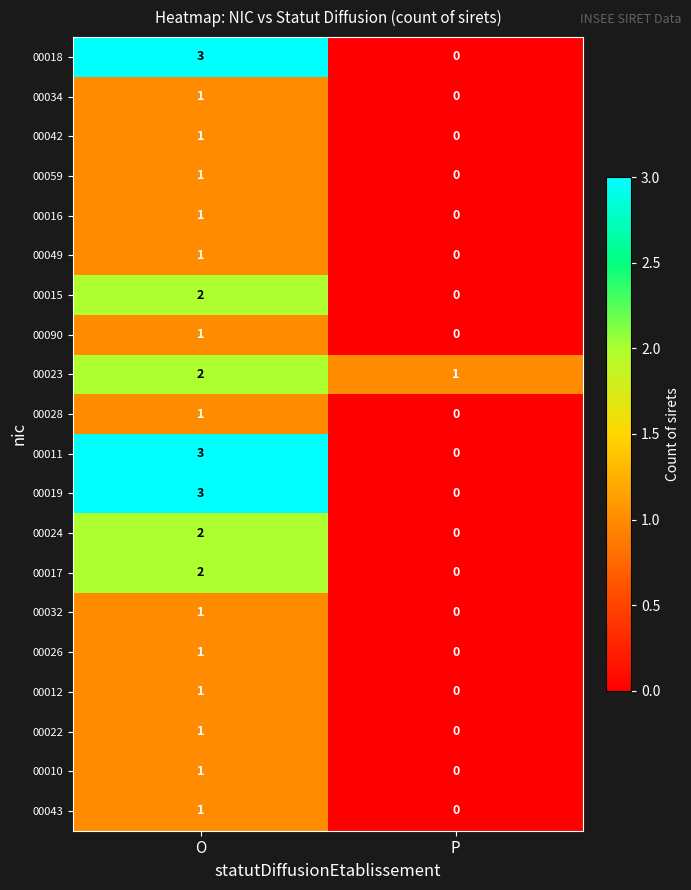

Rank the categories by 00022 value from highest to lowest.

O, P